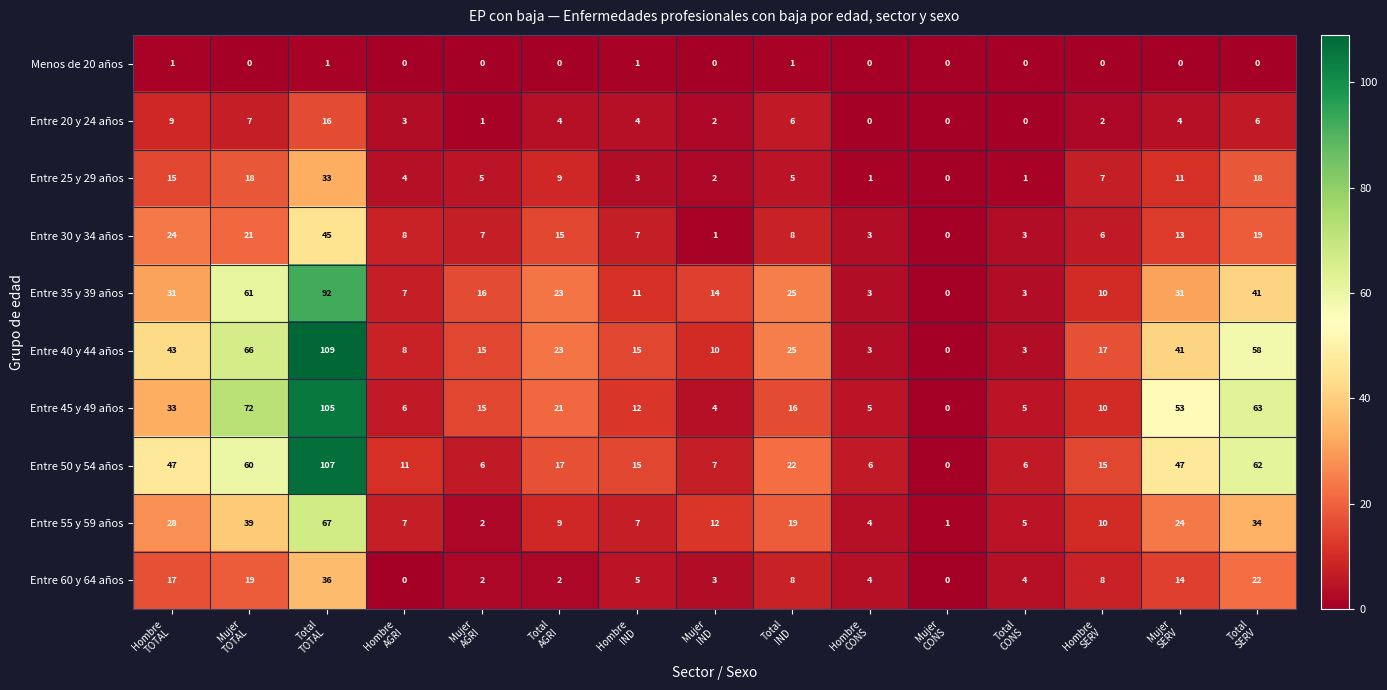

How many values in Entre 60 y 64 años are above zero?

13